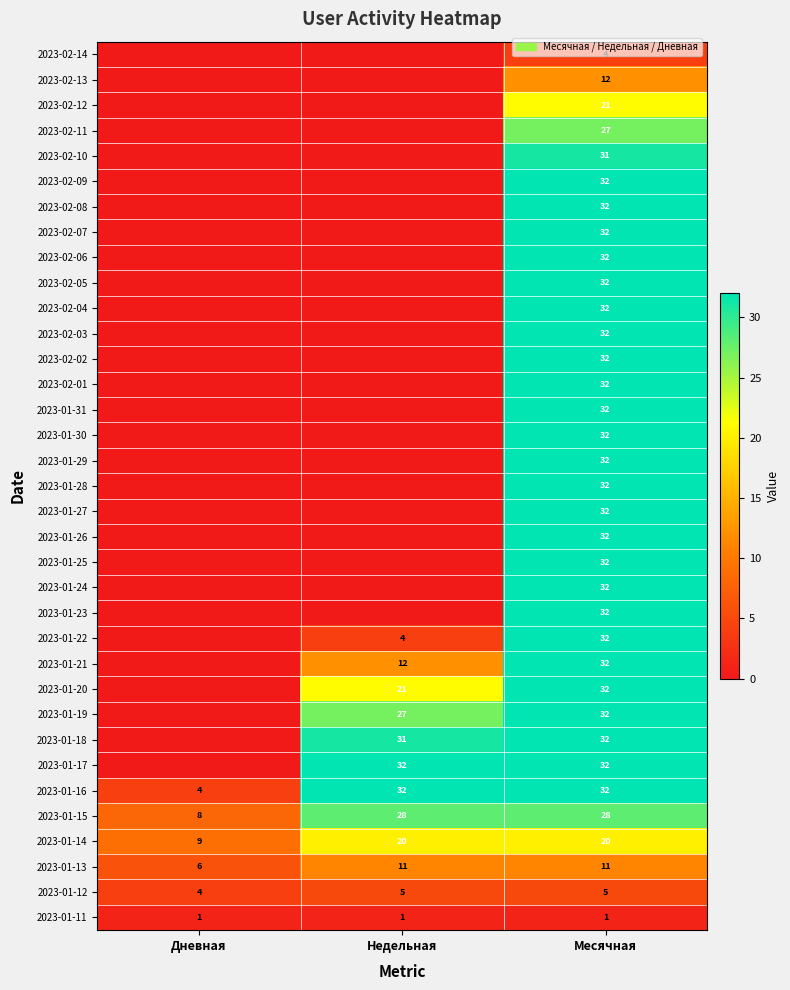

What is the total value across all series at Месячная?

960